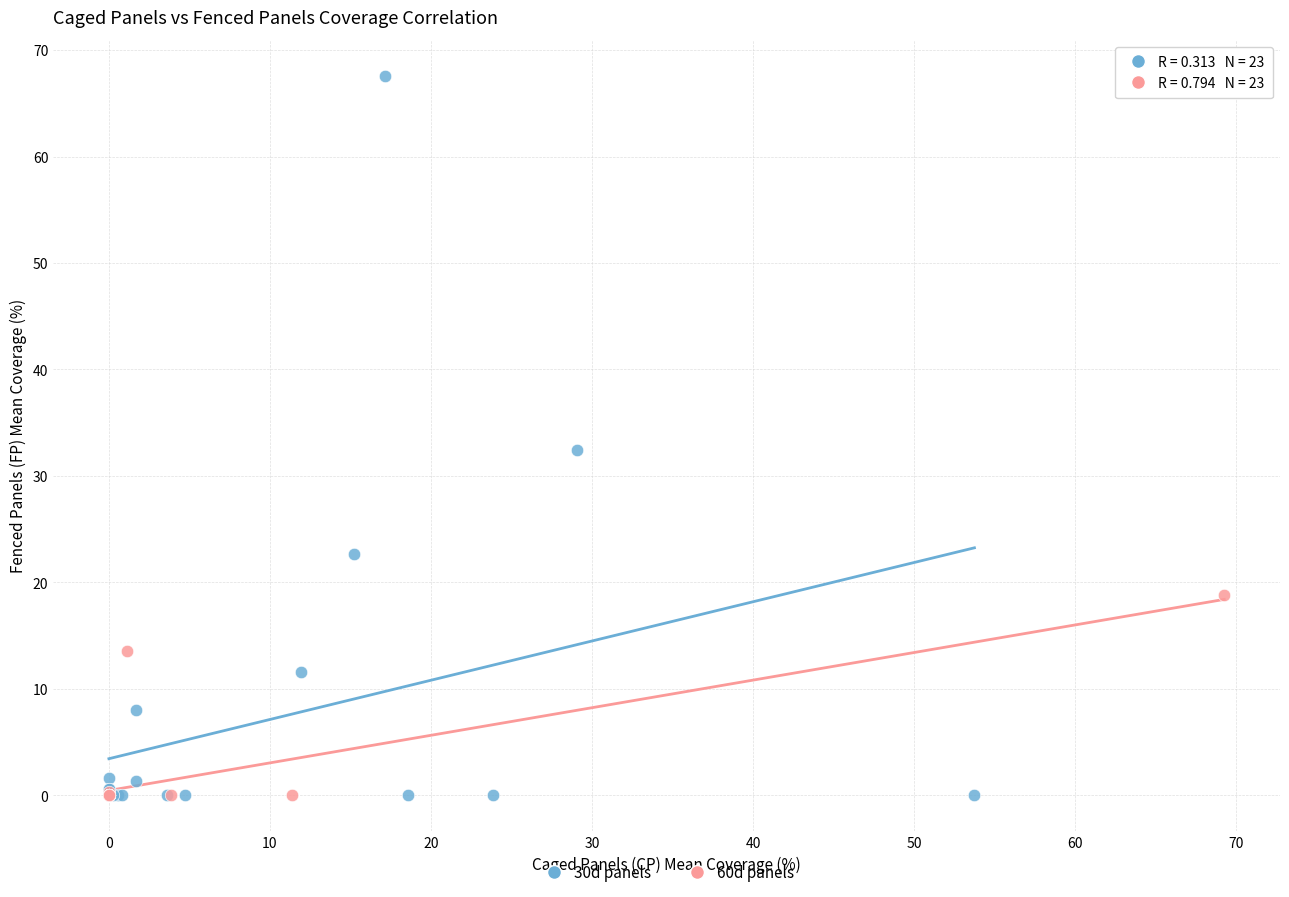

Which series has the largest Y range (max minus min)?

30d panels